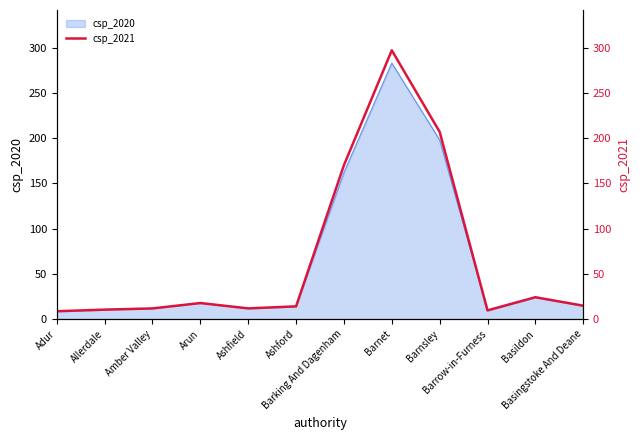

What is the label of the 1st point from the left?

Adur